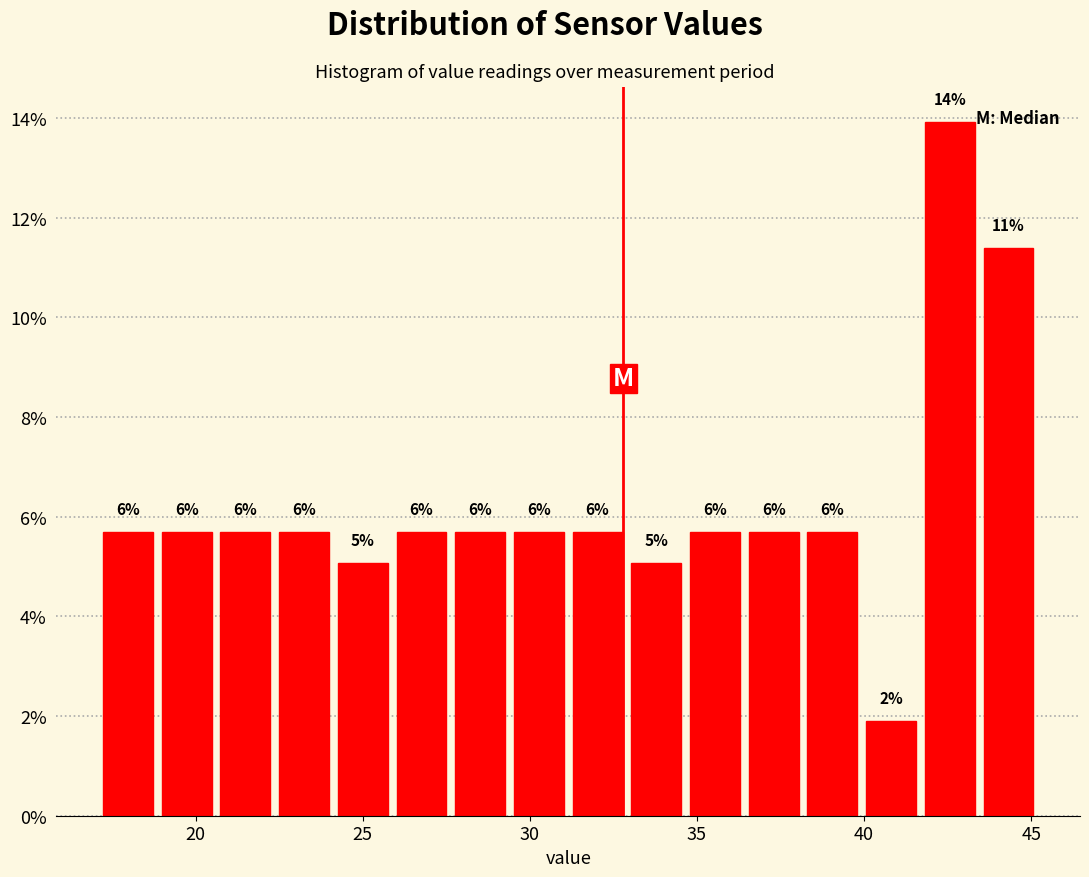

Read against the x-axis, roughly where is the centre of the tallest bar?

42.5